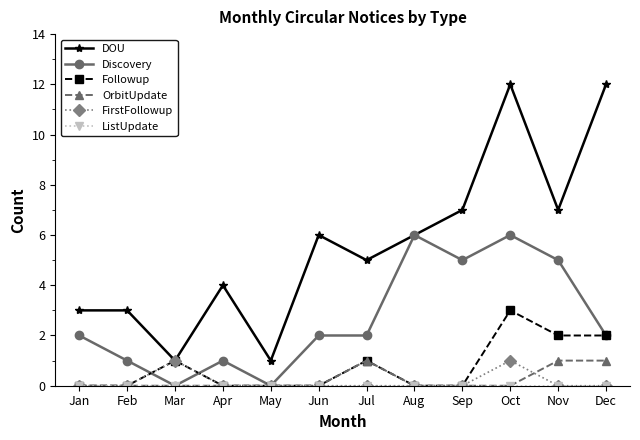

True or false: DOU and OrbitUpdate cross at least once.

False